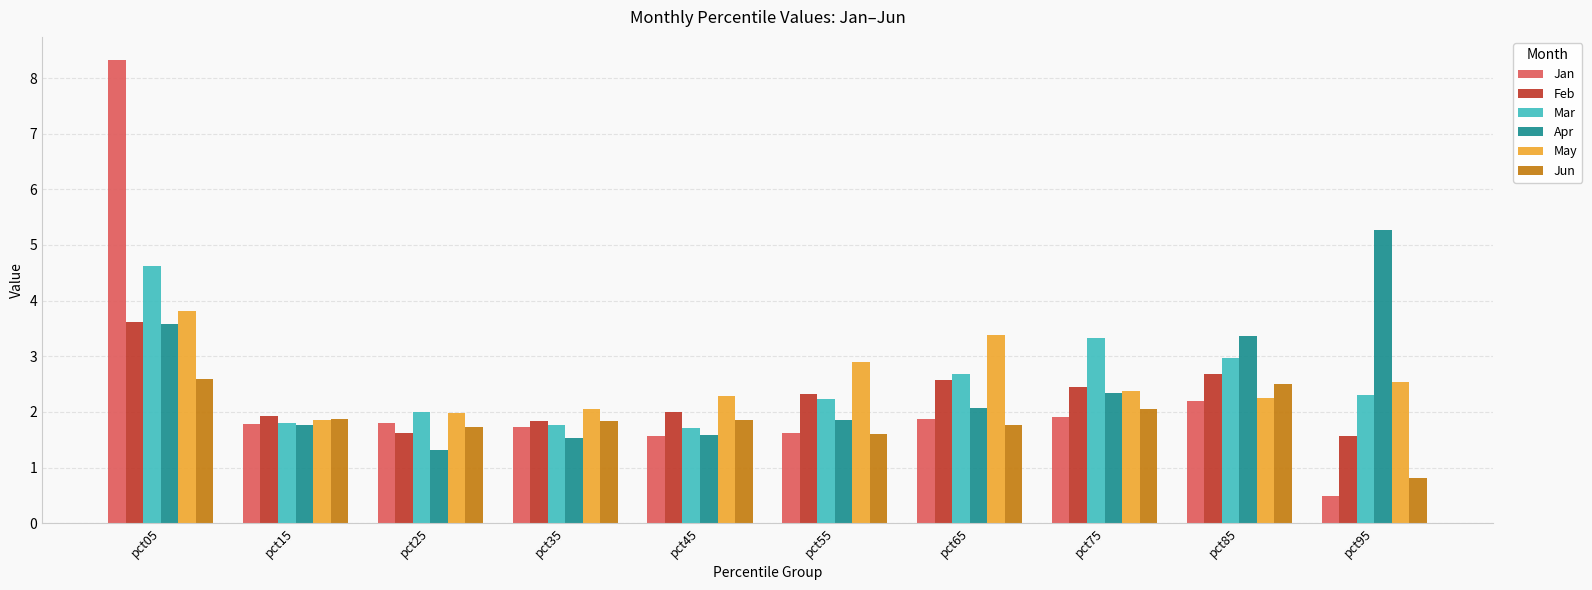

Read the Mar value at pct15.

1.8